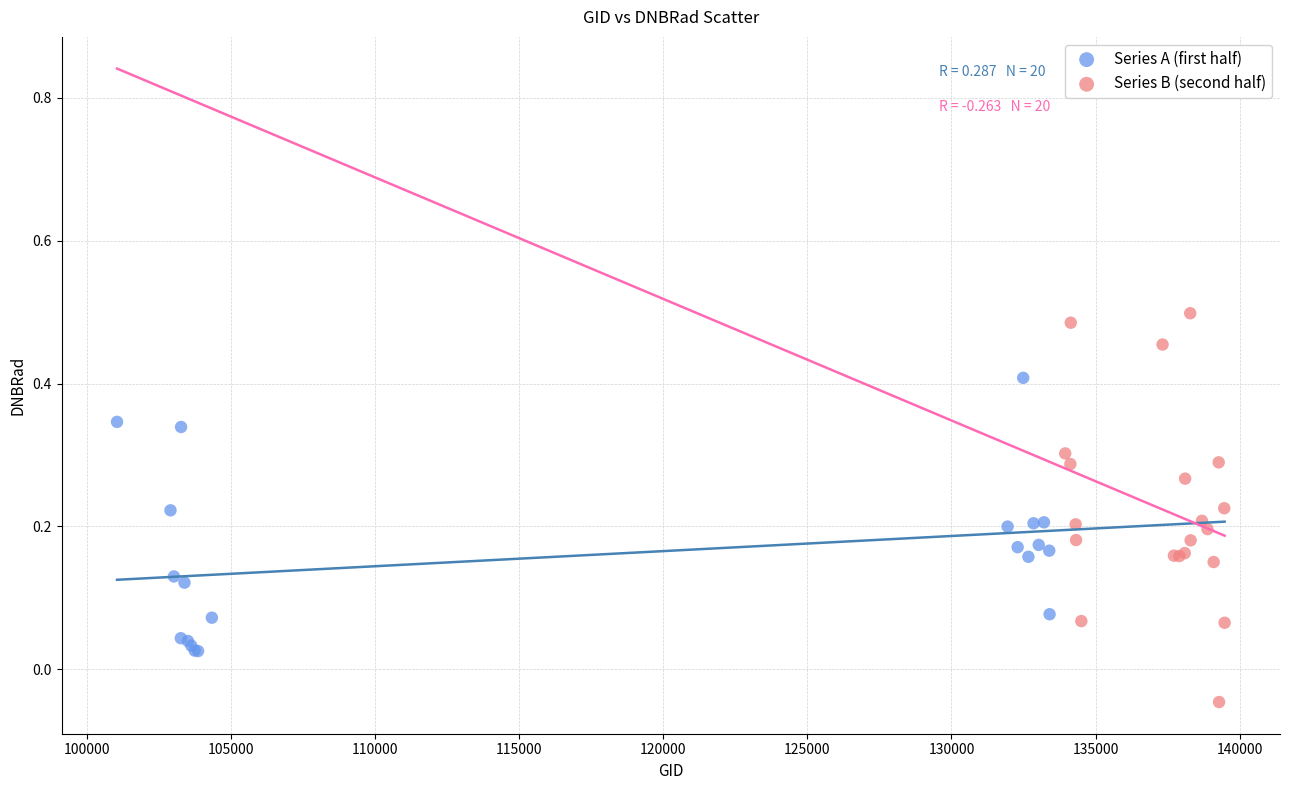

Which series contains the highest Y value?

Series B (second half)